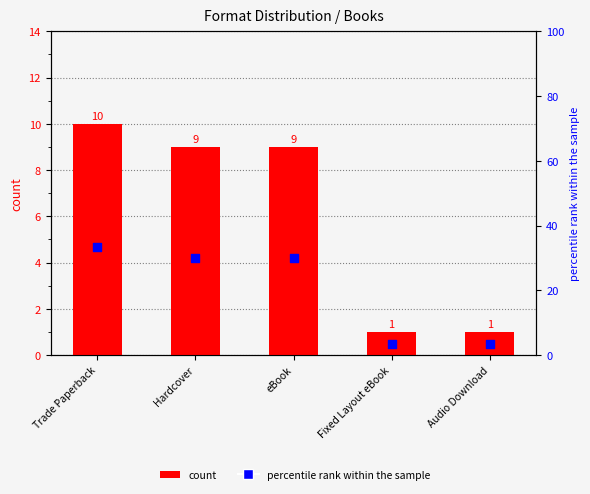

What are all the series names shown in the legend?

count, percentile rank within the sample